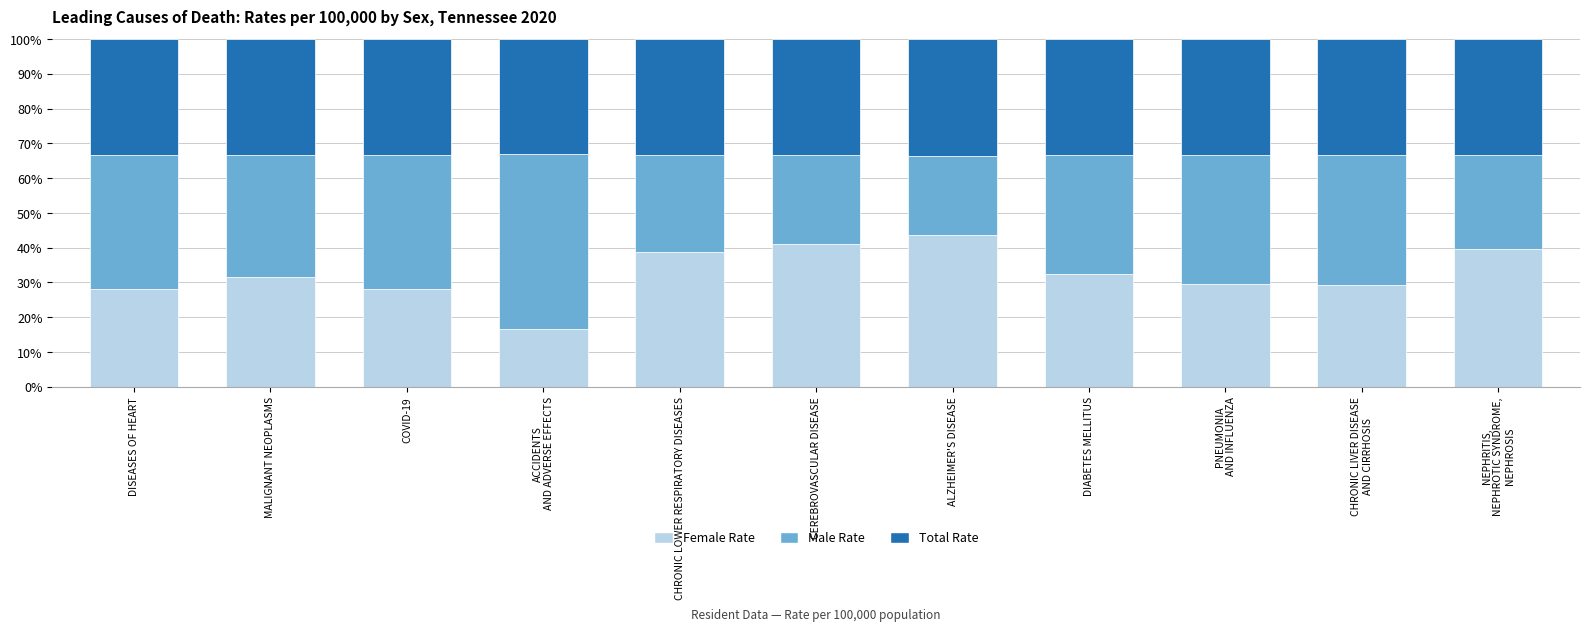

What is the total value across all series at COVID-19?

100.0